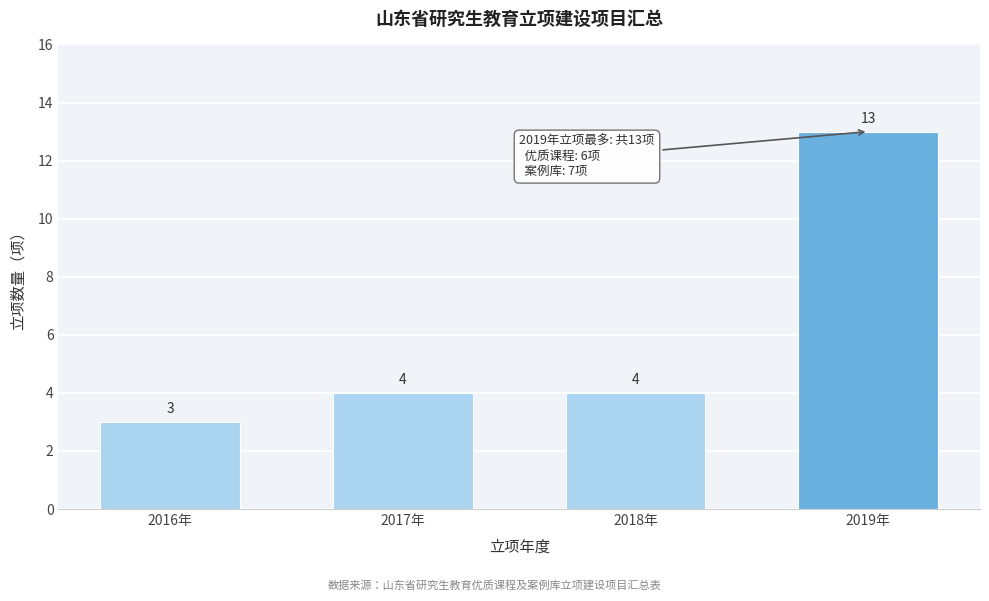

Reading left to right, transcribe all the data shown in this chart.

2016年=3	2017年=4	2018年=4	2019年=13